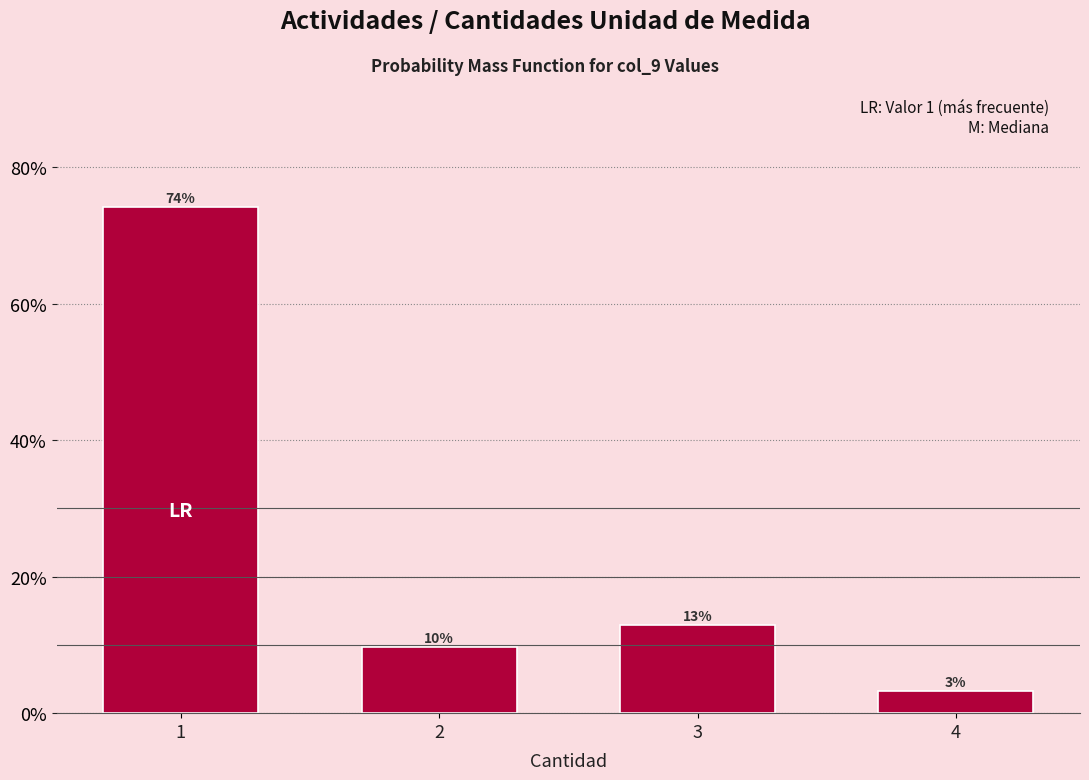

Are the bars horizontal?

No